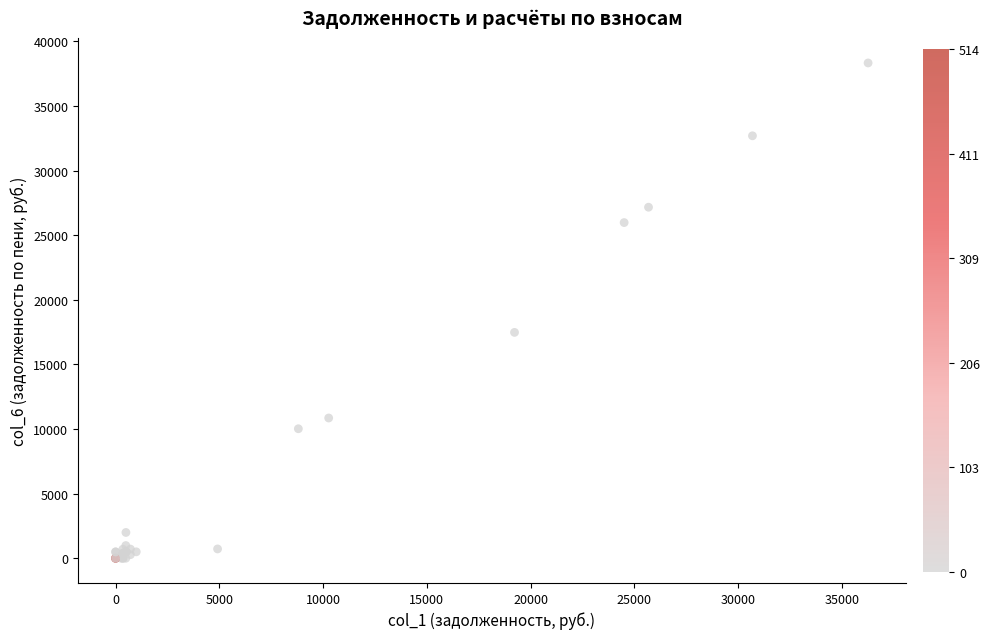

What Y value in the scatter plot is closest to 19160?

17474.3